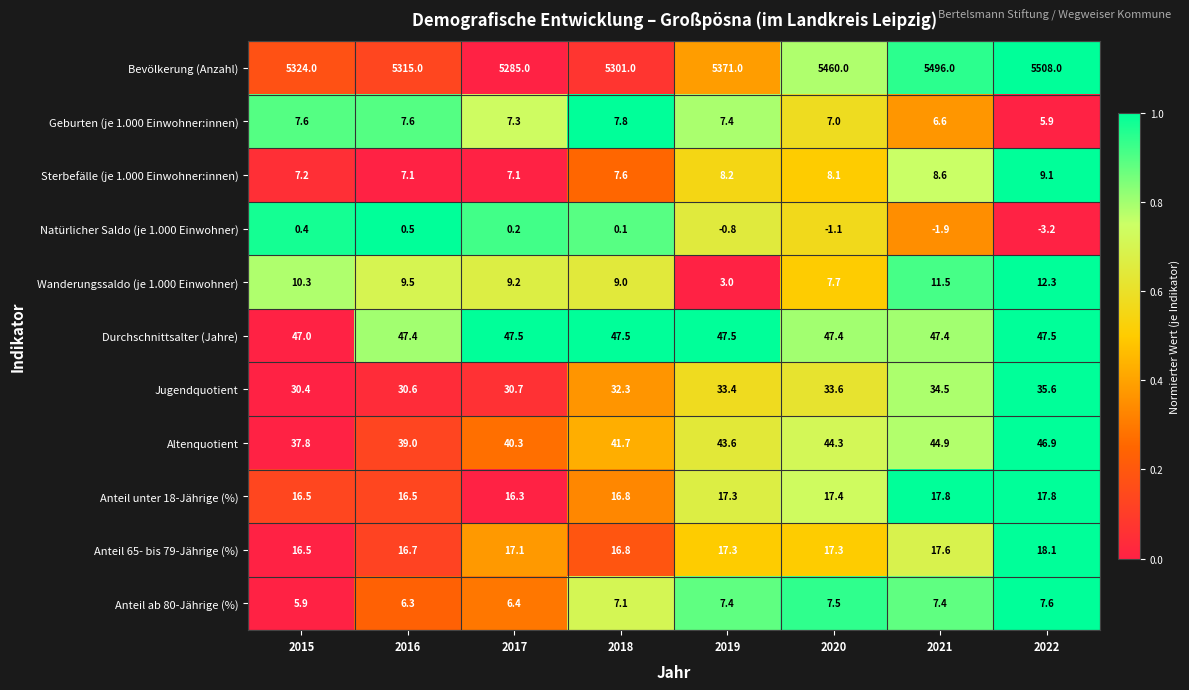

What is the spread (max minus min) of values at 2021?

5497.9